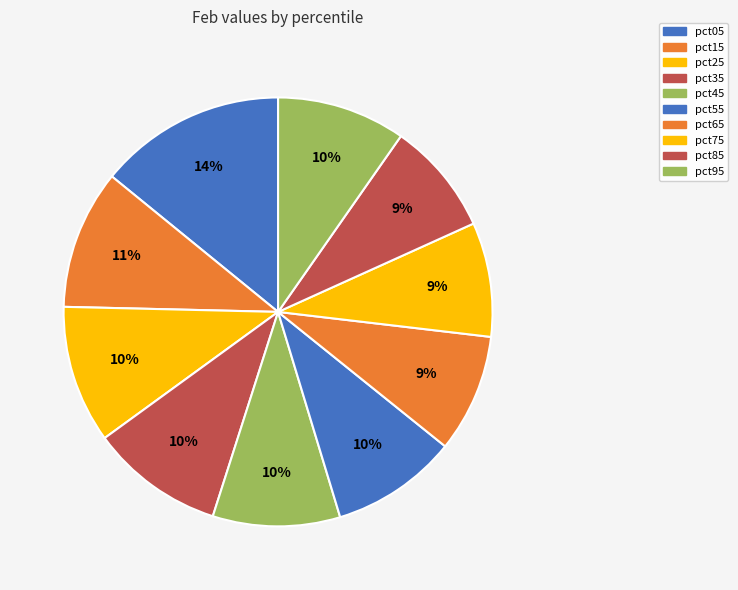

Is it true that pct25 is 2% of the pie?

False